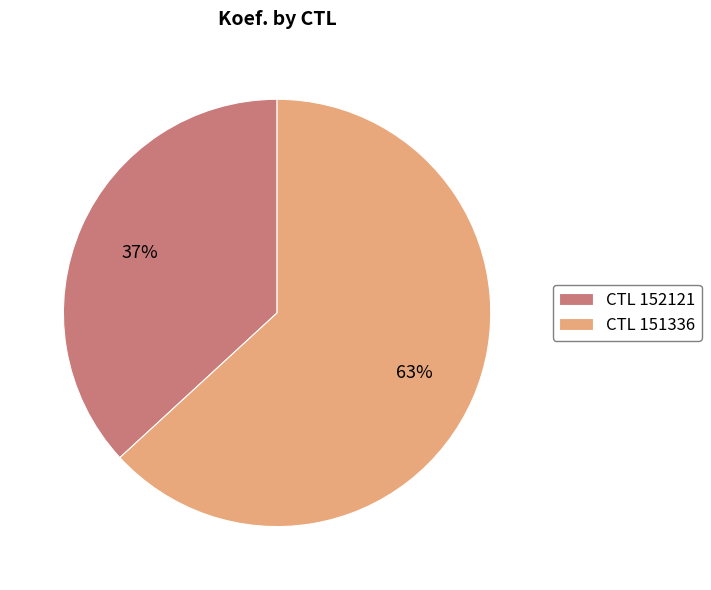

Do CTL 152121 and CTL 151336 together represent more than half of the pie?

Yes